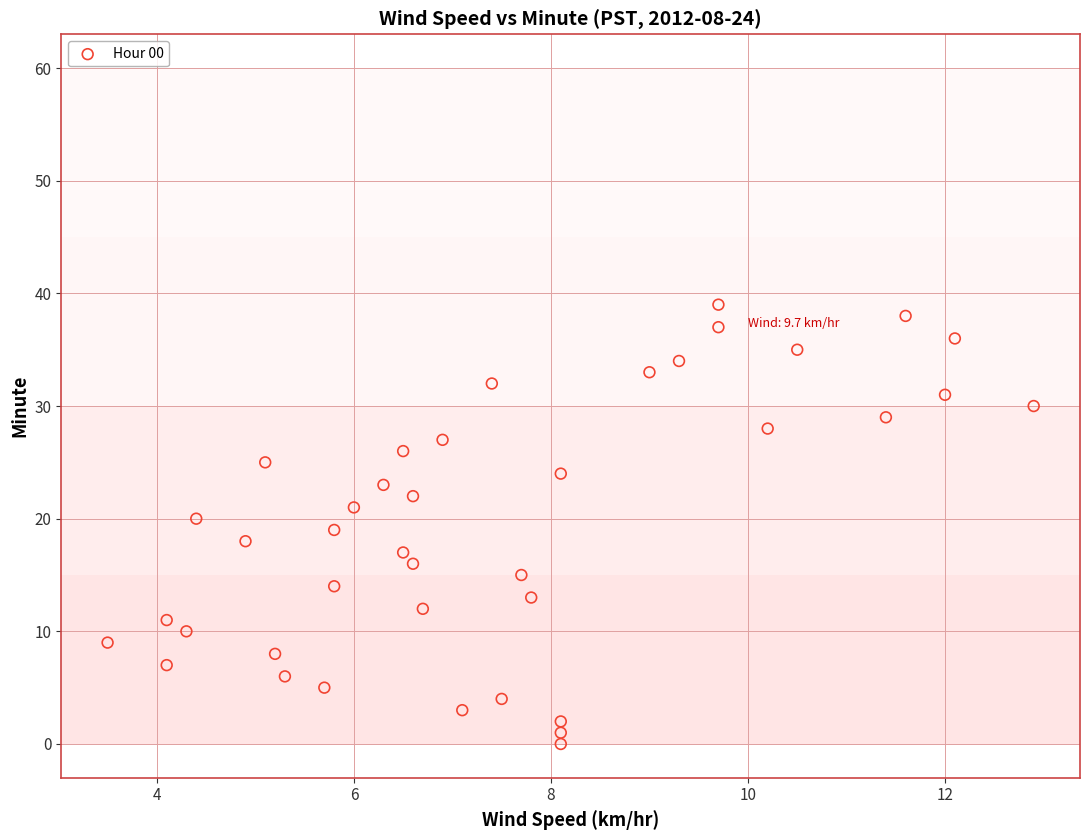

What is the range of Y values (max minus min)?

39